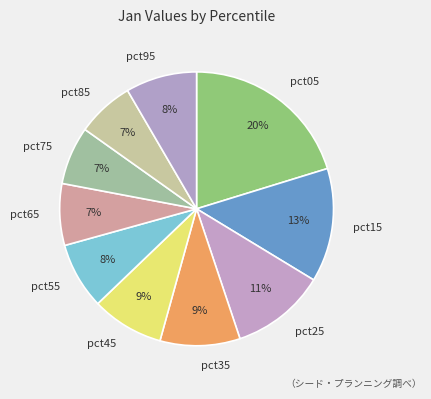

To the nearest percent, what is the difference between the pct35 and pct65 slice percentages?

2%